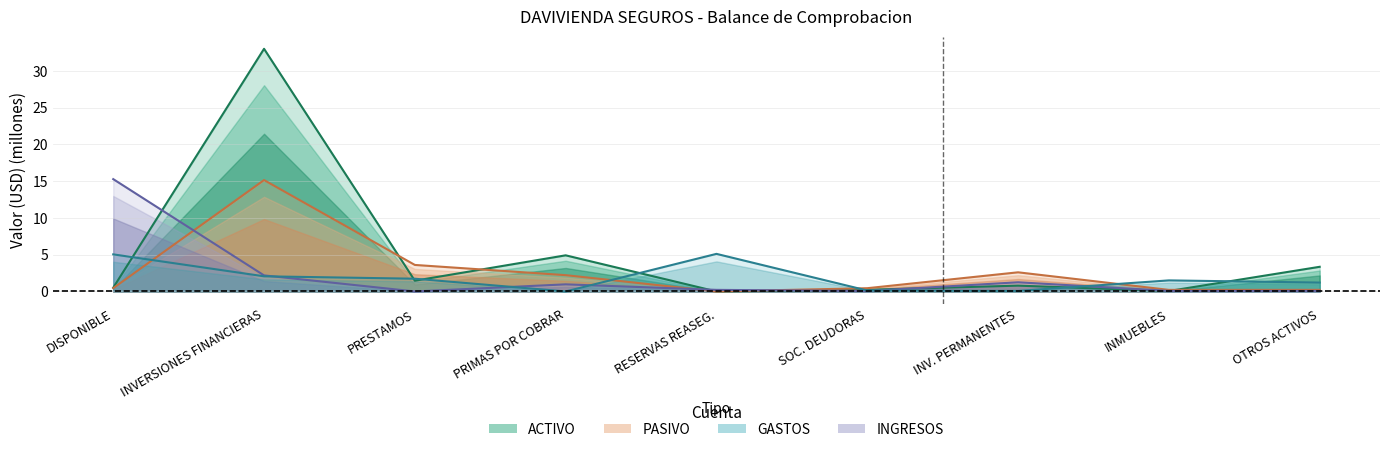

True or false: INGRESOS has more than 2 interior local peaks.

False